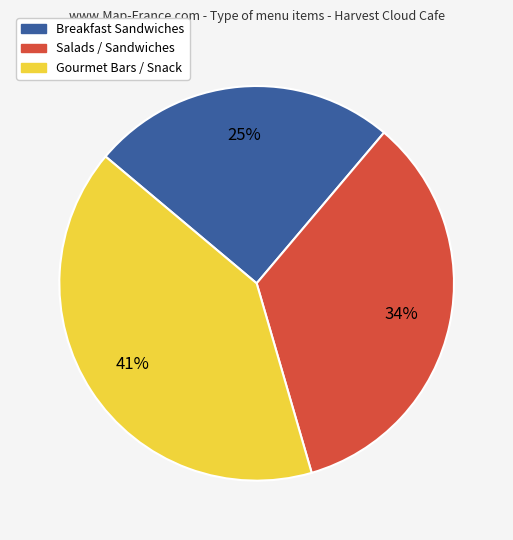

Is there any slice that represents more than half of the pie?

No